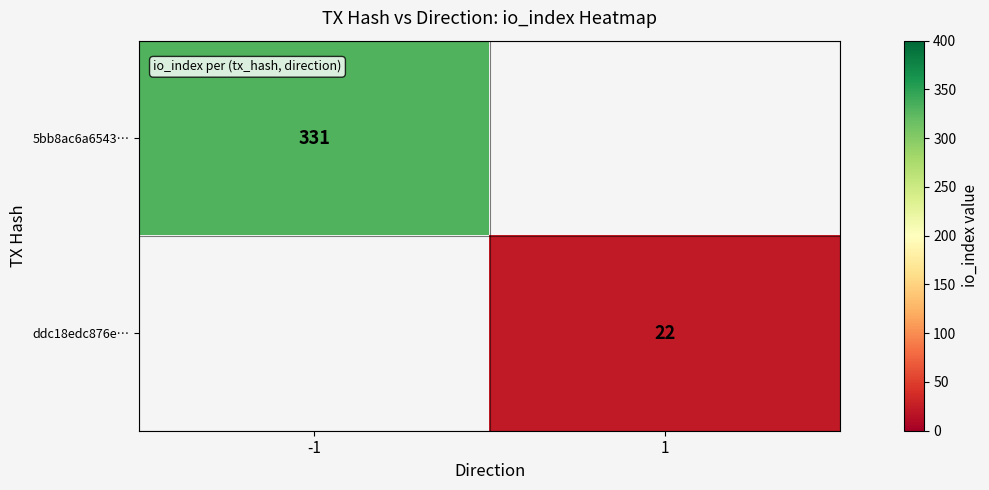

At which category does the chart reach its minimum across all series?

1